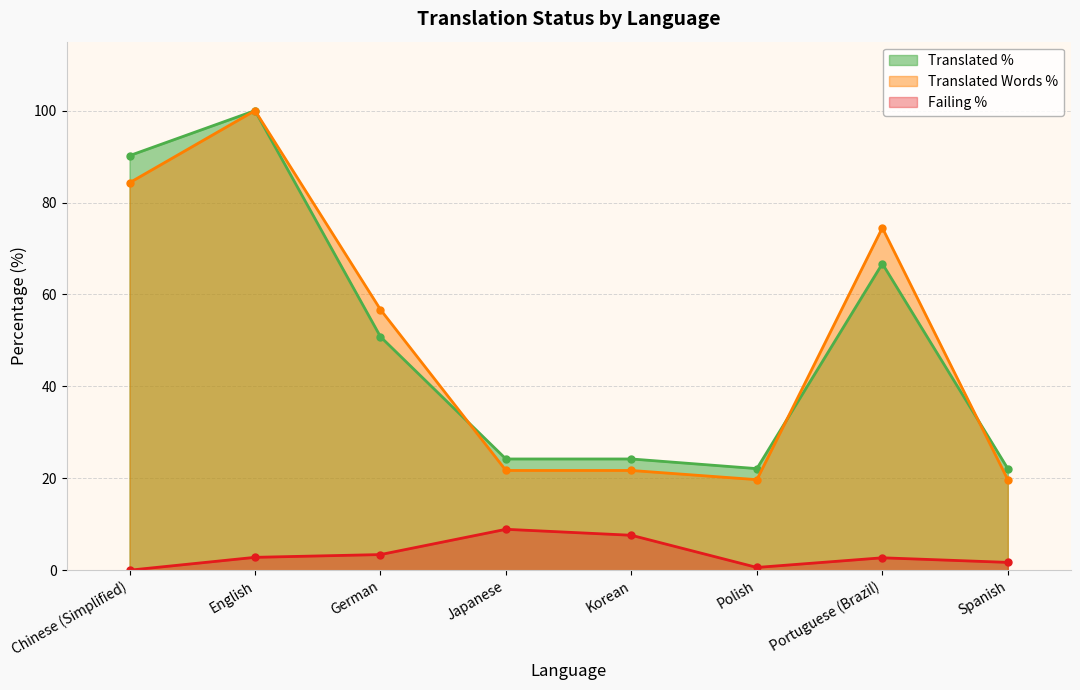

What position from the right is Korean?

4